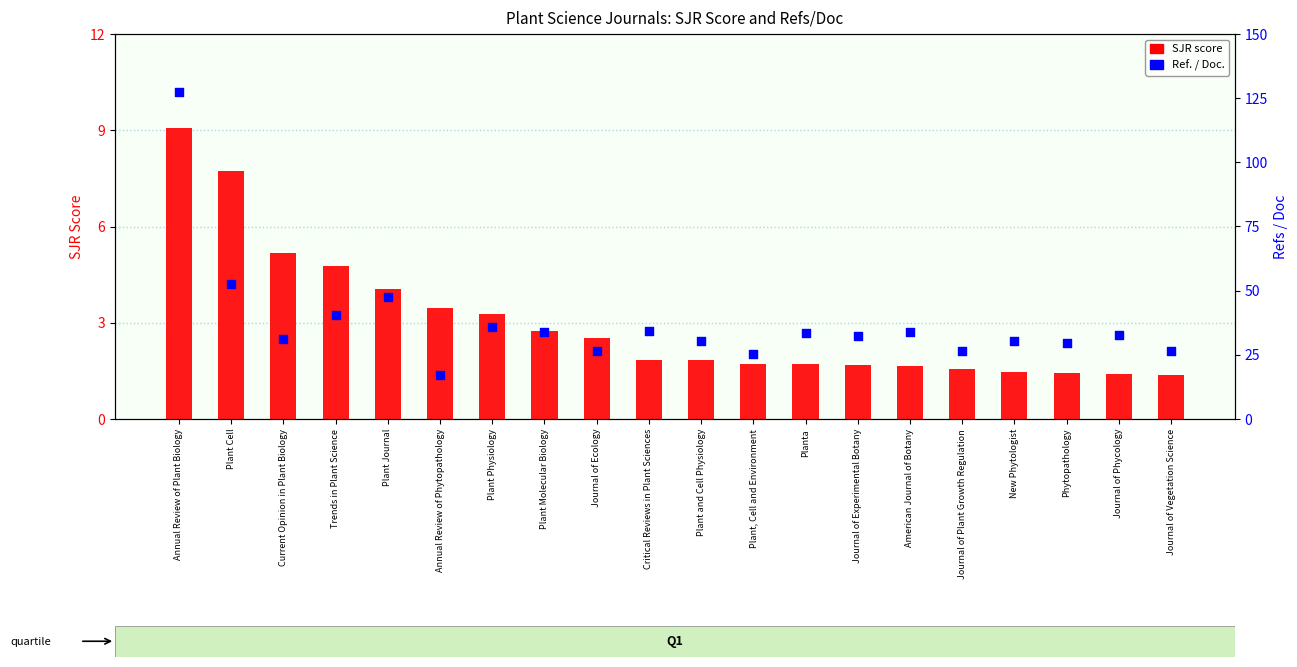

Which series has the largest total across all categories?

Ref. / Doc.